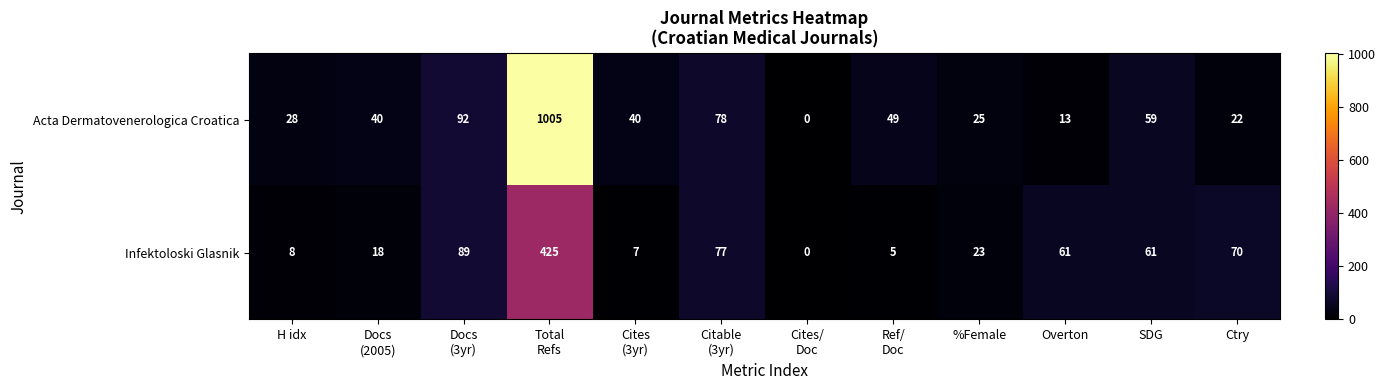

List the series in order of their overall mean, highest first.

Acta Dermatovenerologica Croatica, Infektoloski Glasnik